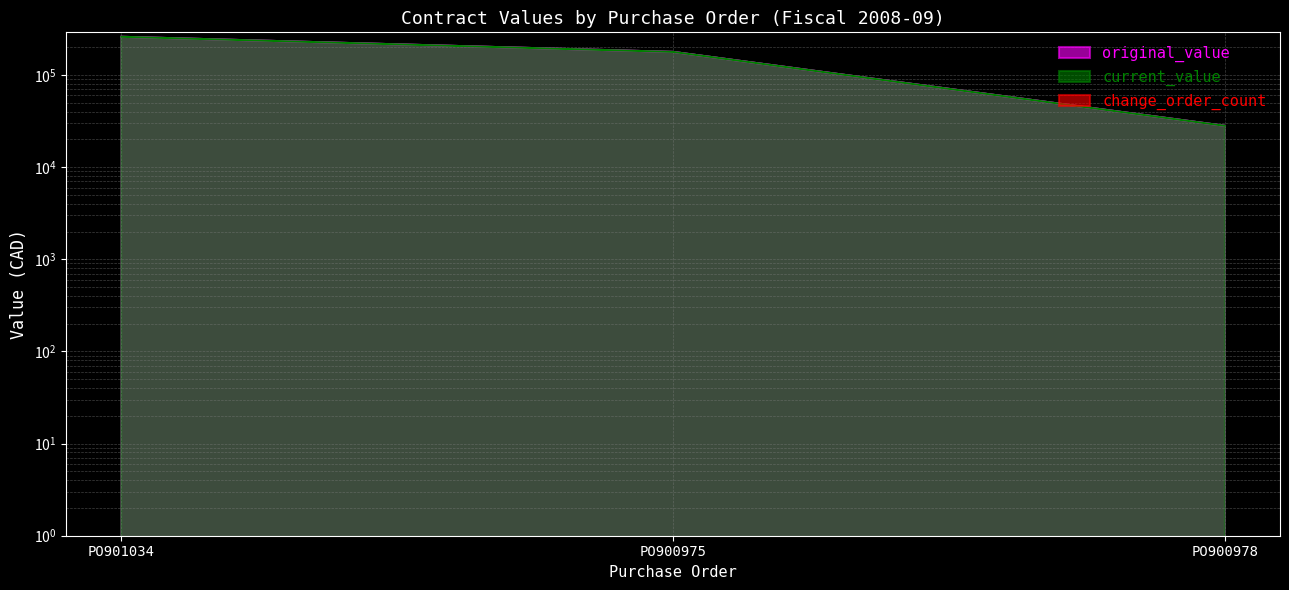

How many values in the original_value series are below 177774?

1